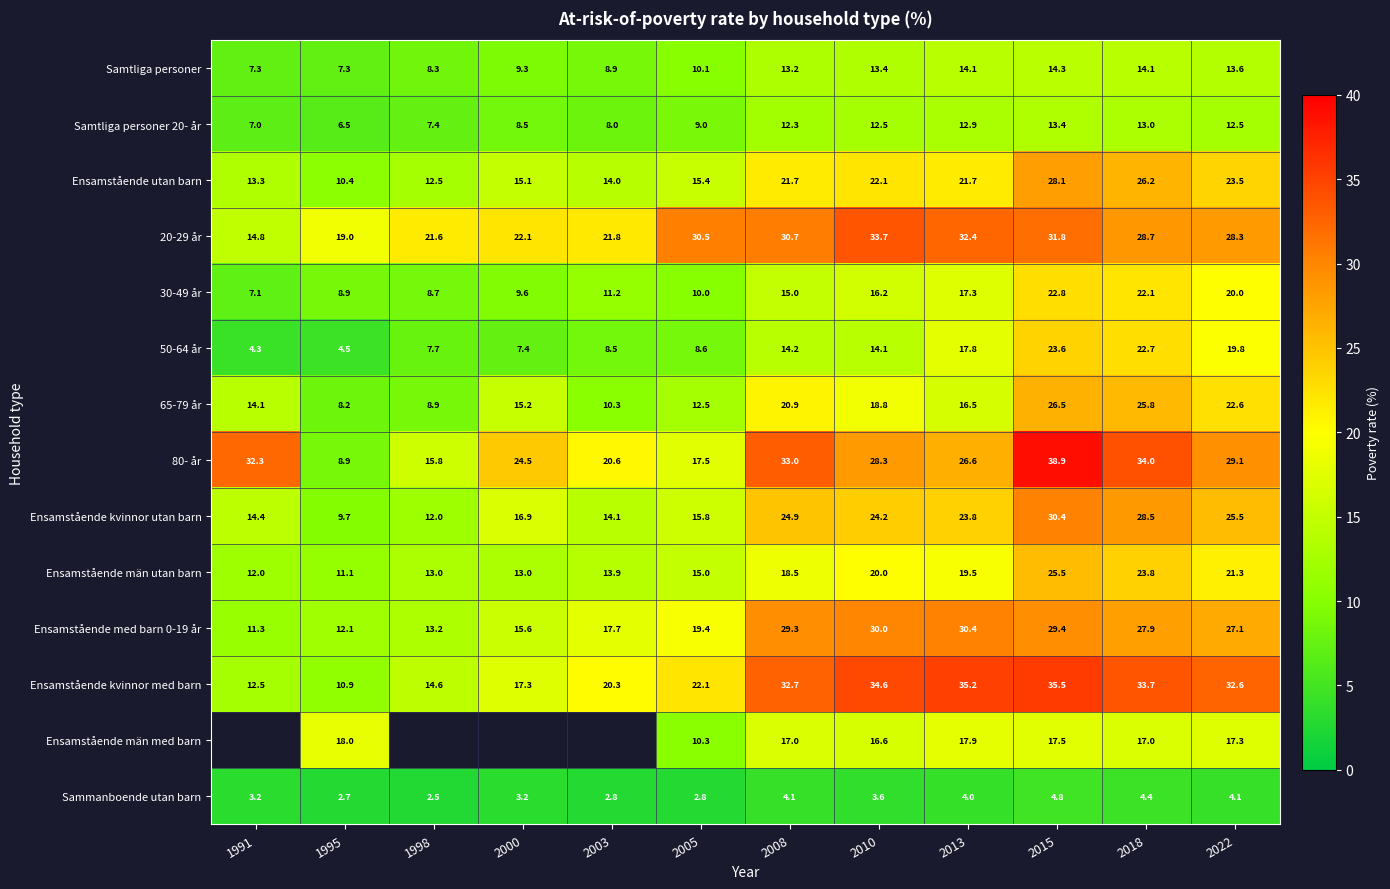

Count the number of data series in this chart.

14